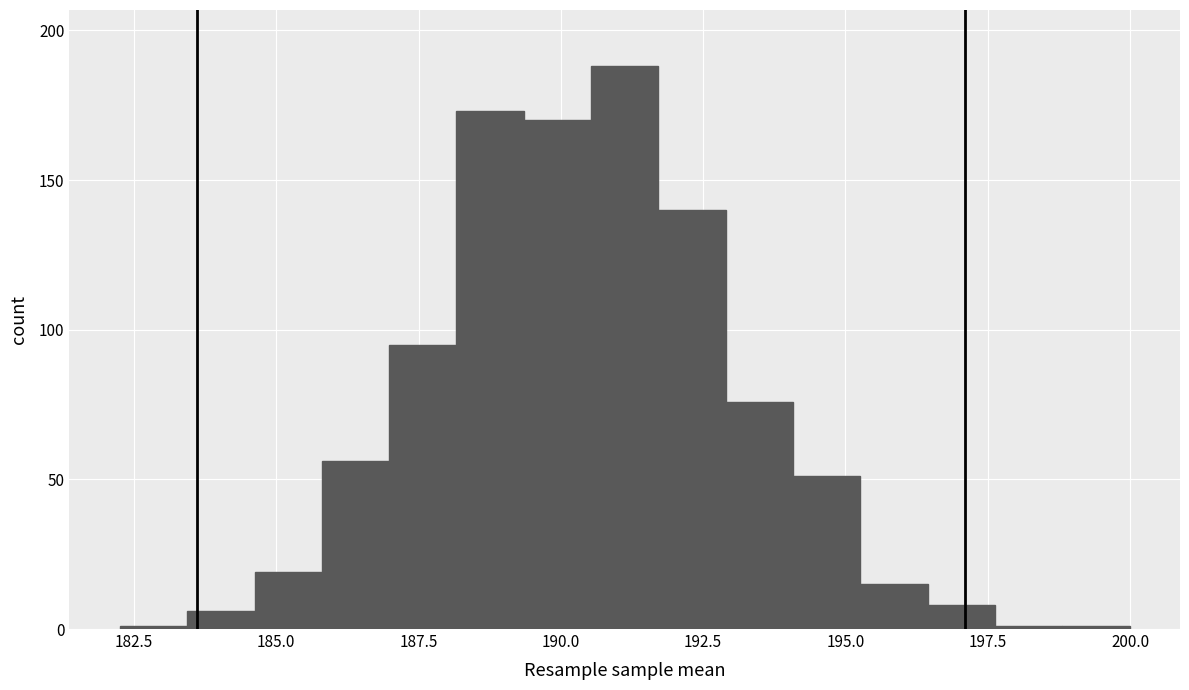

Around what value on the x-axis is the tallest bar? Give the approximate position of its centre, as read against the axis.

191.0